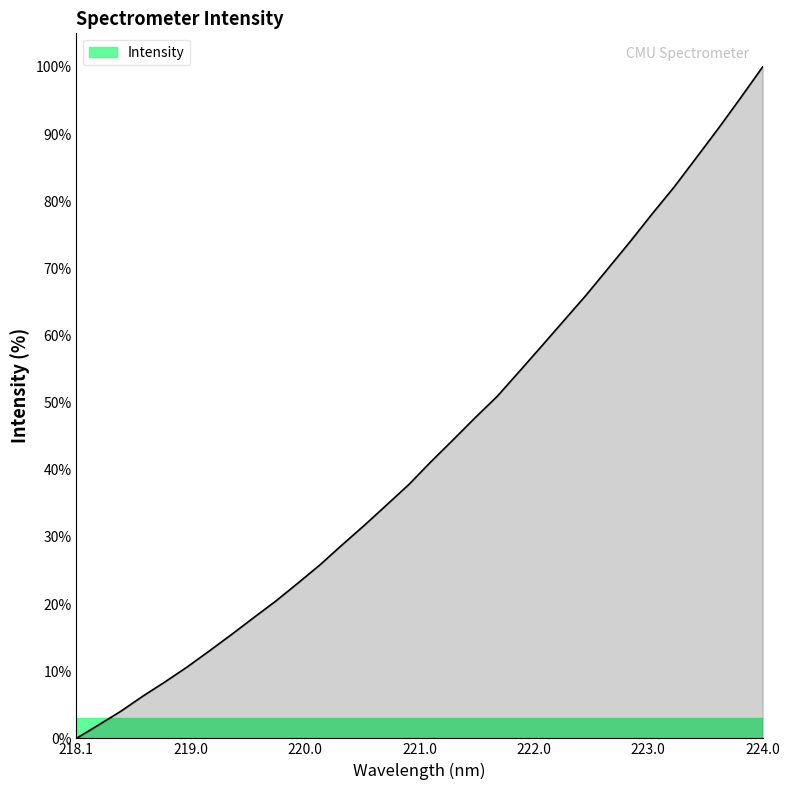

What is the difference between the maximum and minimum values?

100.0